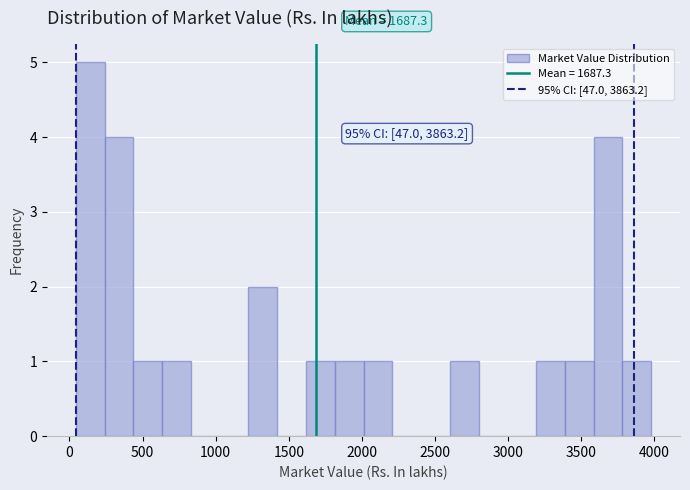

Read against the x-axis, roughly where is the centre of the tallest bar?

150